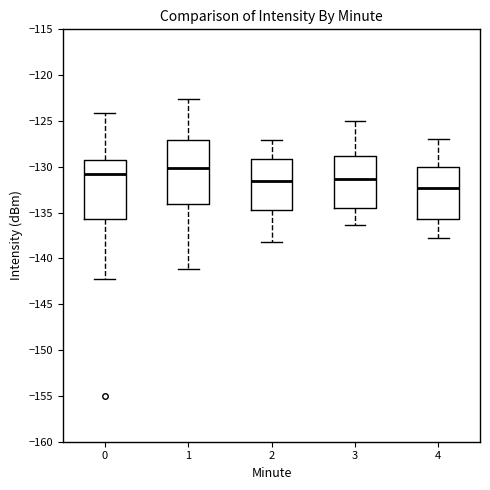

Which box has the highest median line?

1